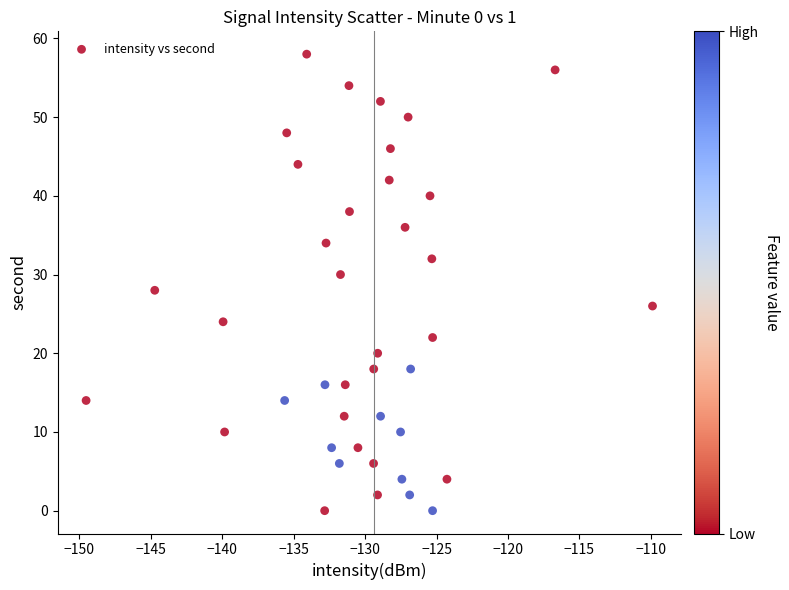

What is the range of Y values (max minus min)?

58